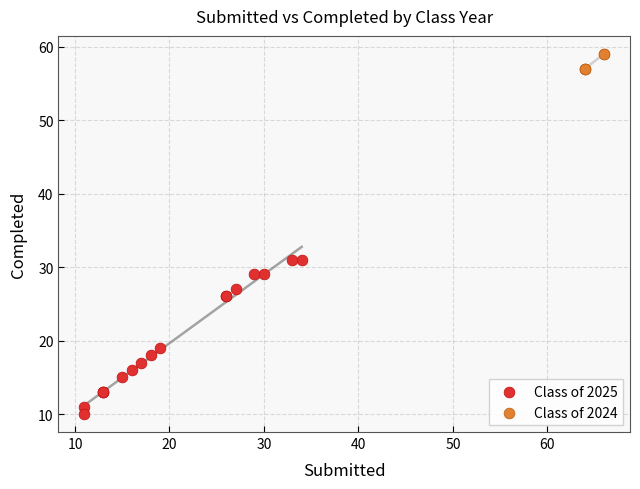

Which series contains the lowest Y value?

Class of 2025